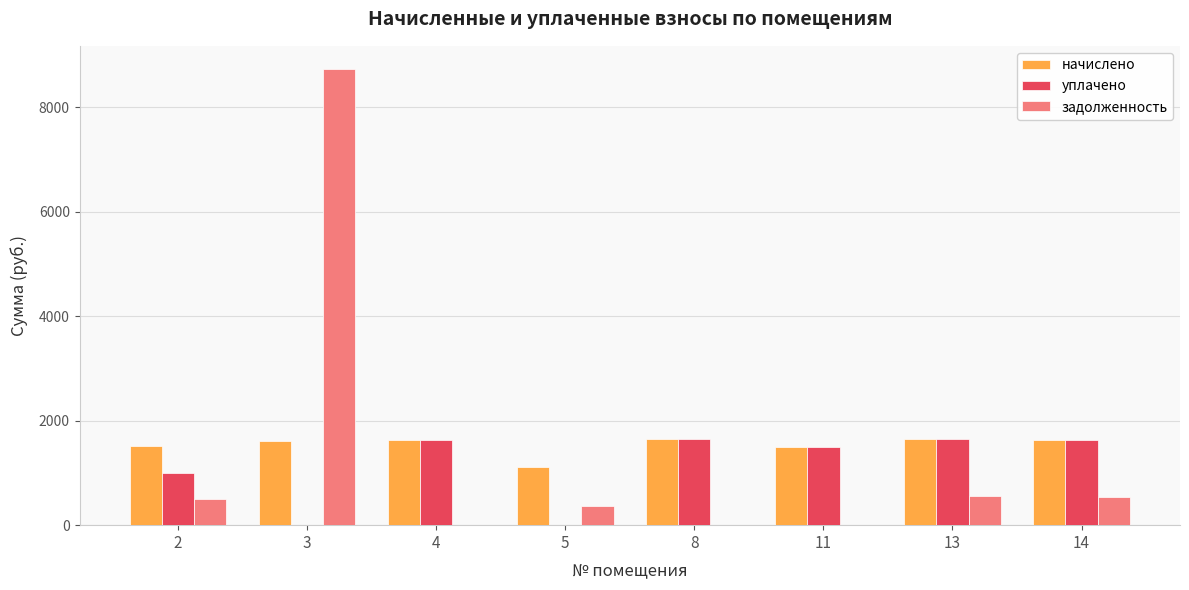

The value of начислено at 3 is 604.3. True or false?

False